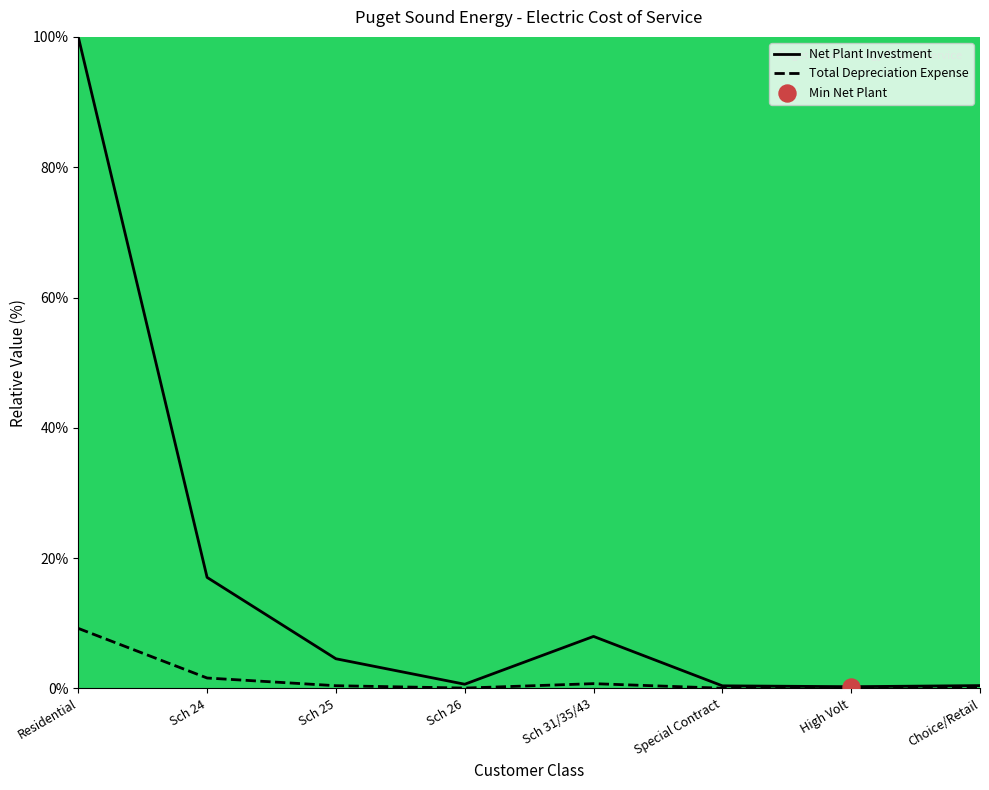

Which series reaches the minimum Y coordinate?

Total Depreciation Expense